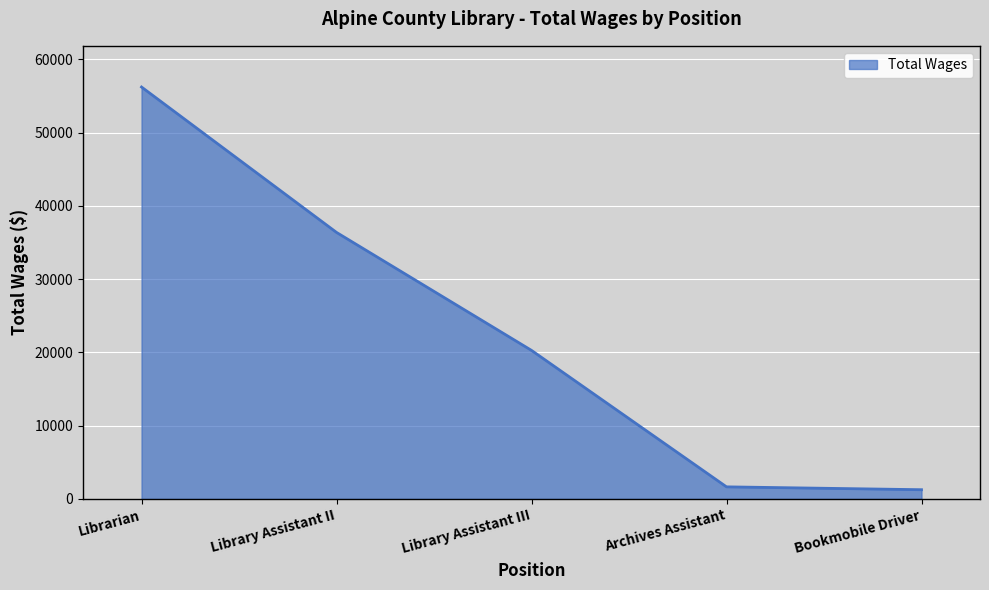

The value at Library Assistant II is 36377. True or false?

True